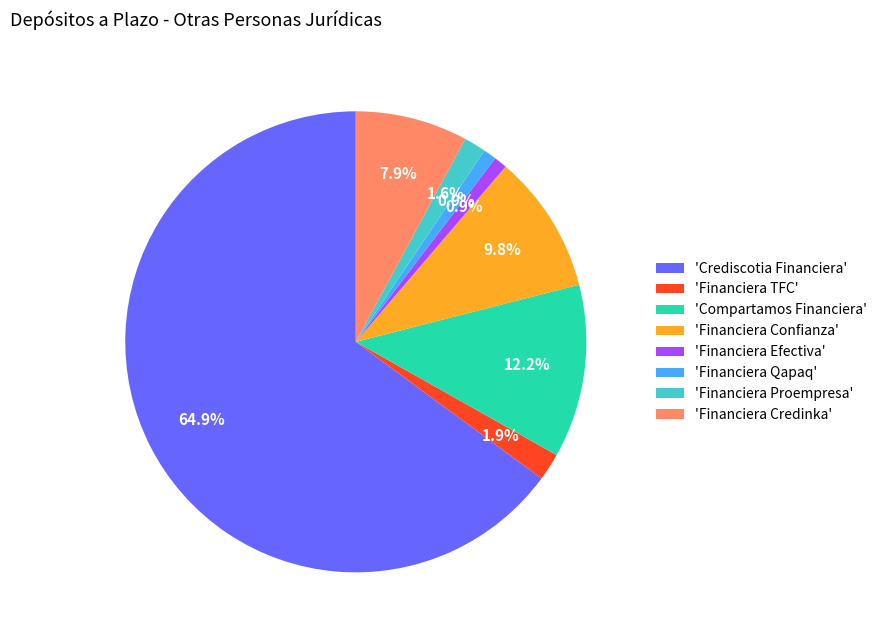

What is the largest slice in the pie chart?

'Crediscotia Financiera'